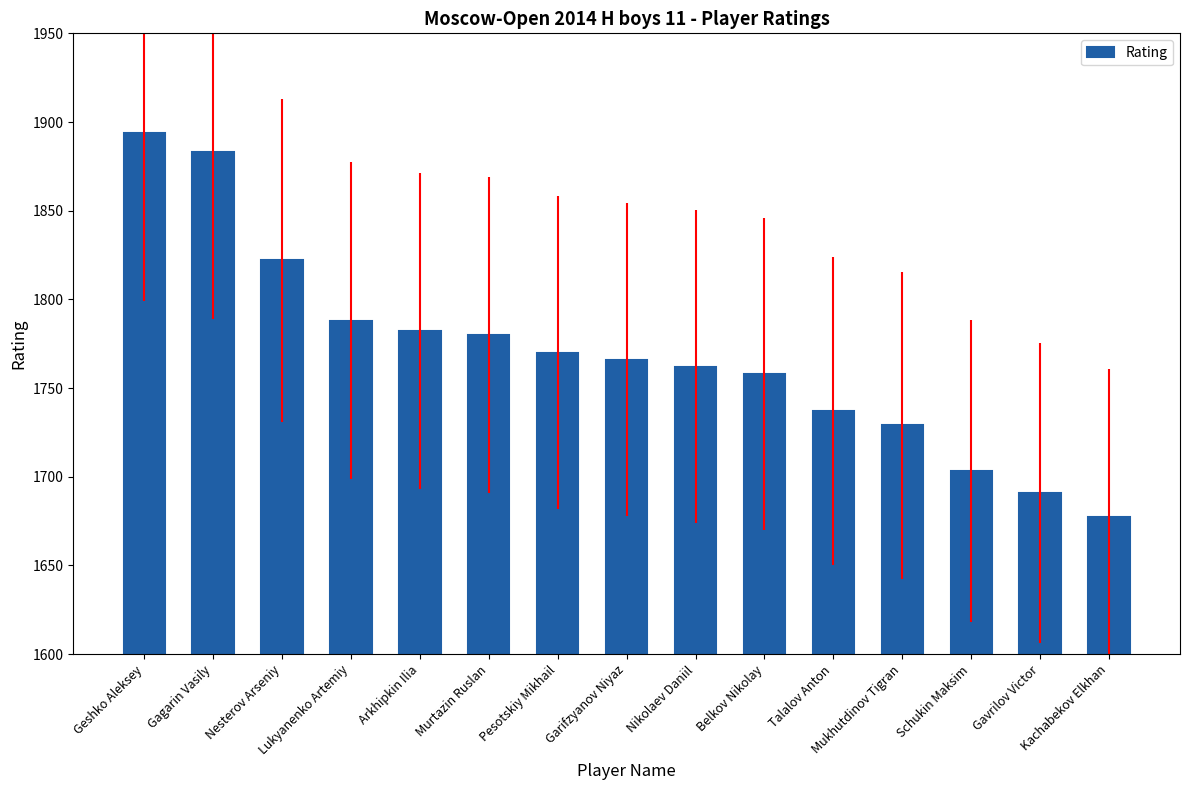

Is it true that the value at Garifzyanov Niyaz is 1766?

True